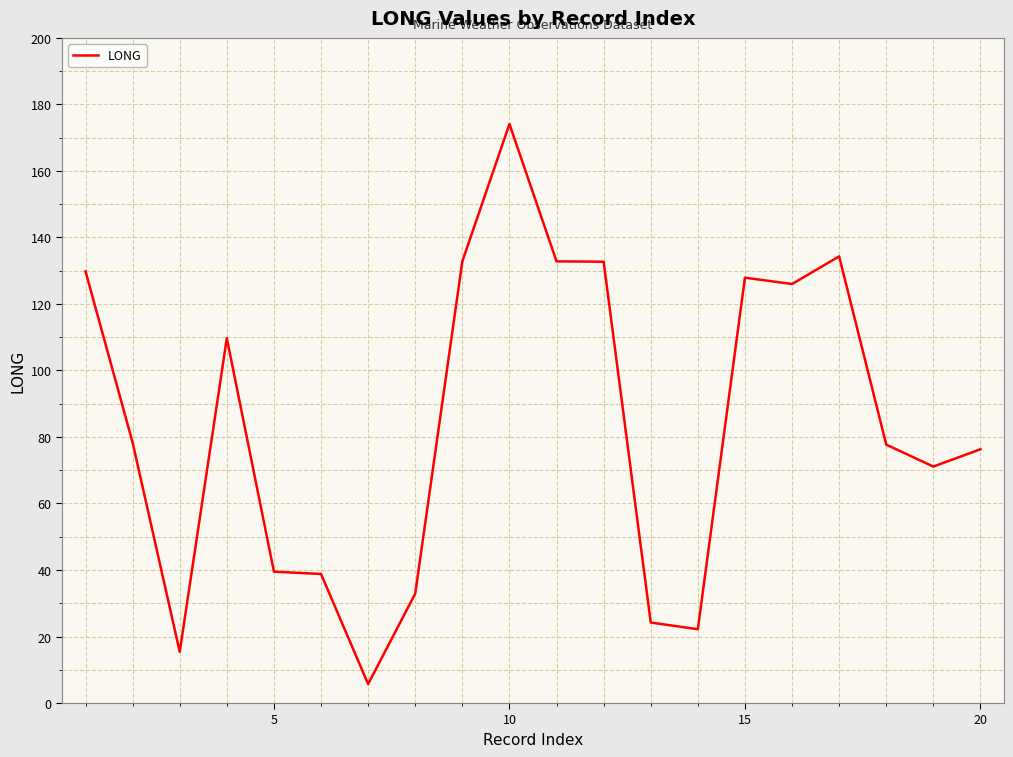

What is the difference between the maximum and minimum values?

168.4